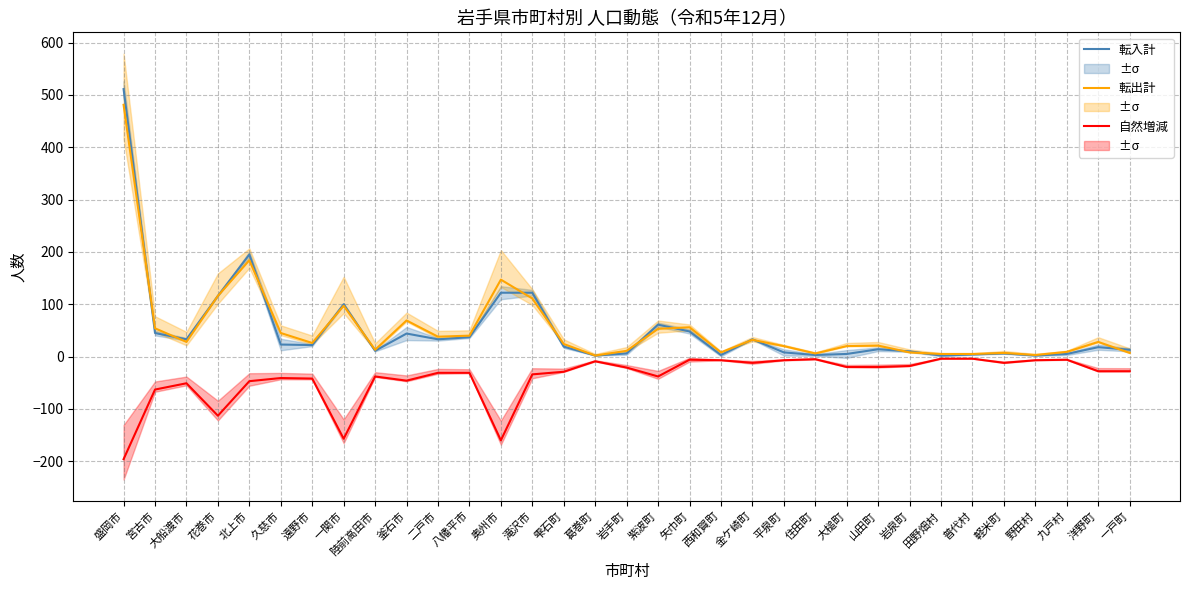

How many values in the 自然増減 series are below -28?

16